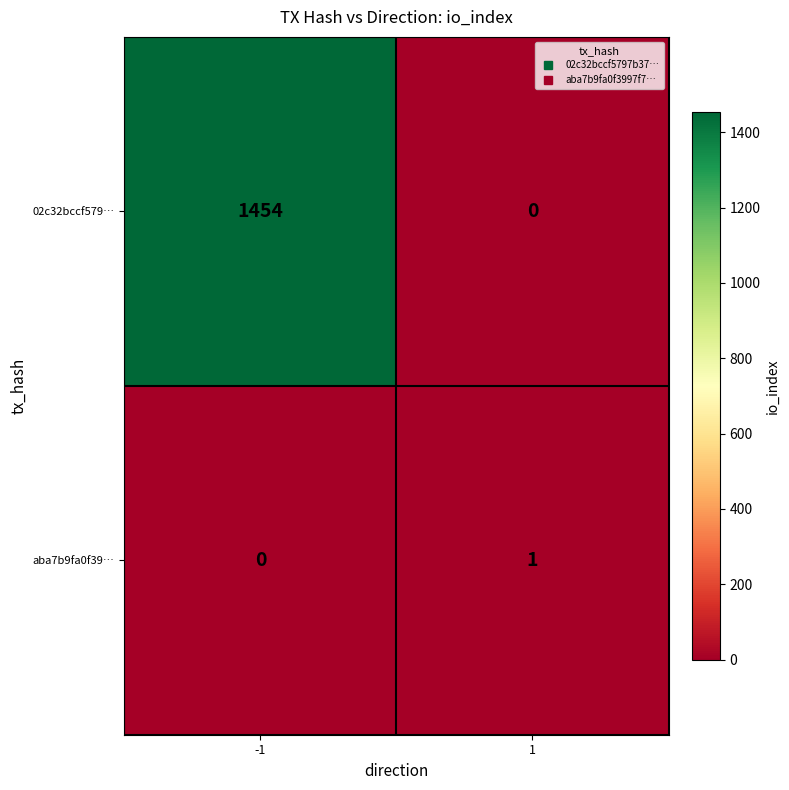

At -1, list the series in order from smallest to largest.

aba7b9fa0f39…, 02c32bccf579…